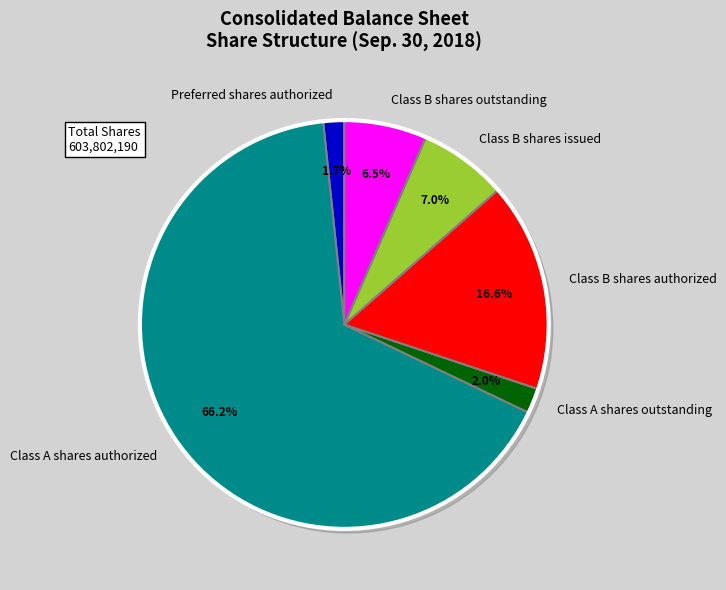

How many slices are in this pie chart?

6